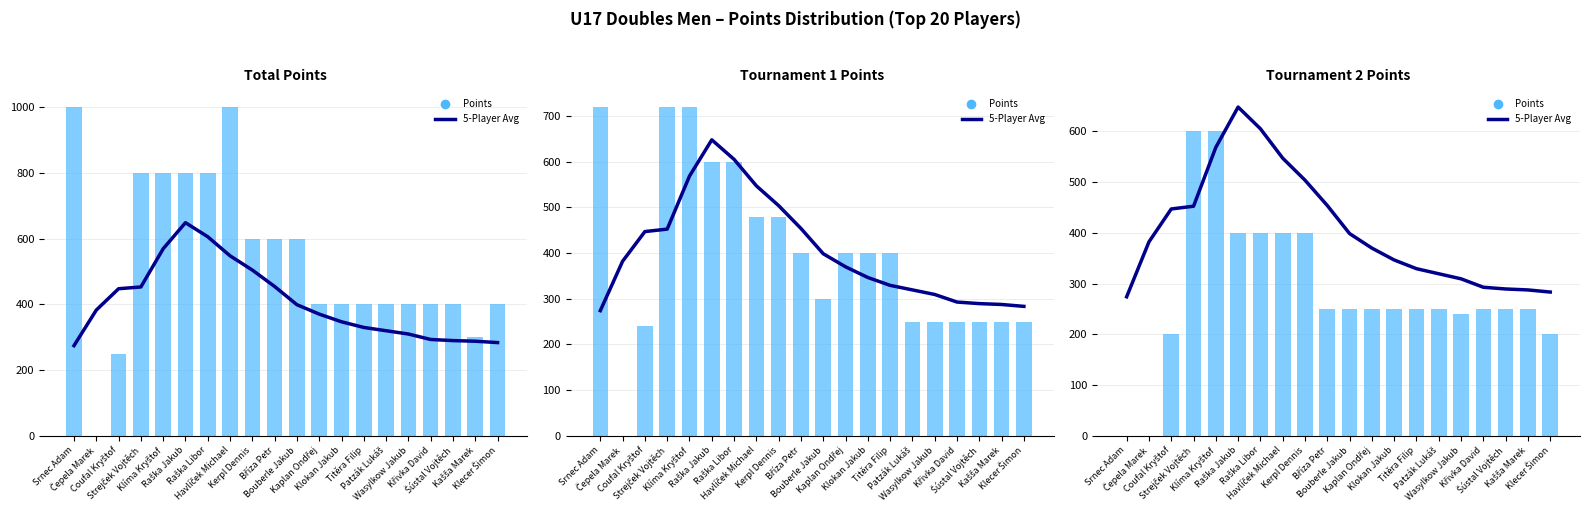

What is the spread (max minus min) of values at Strejček Vojtěch?

147.4